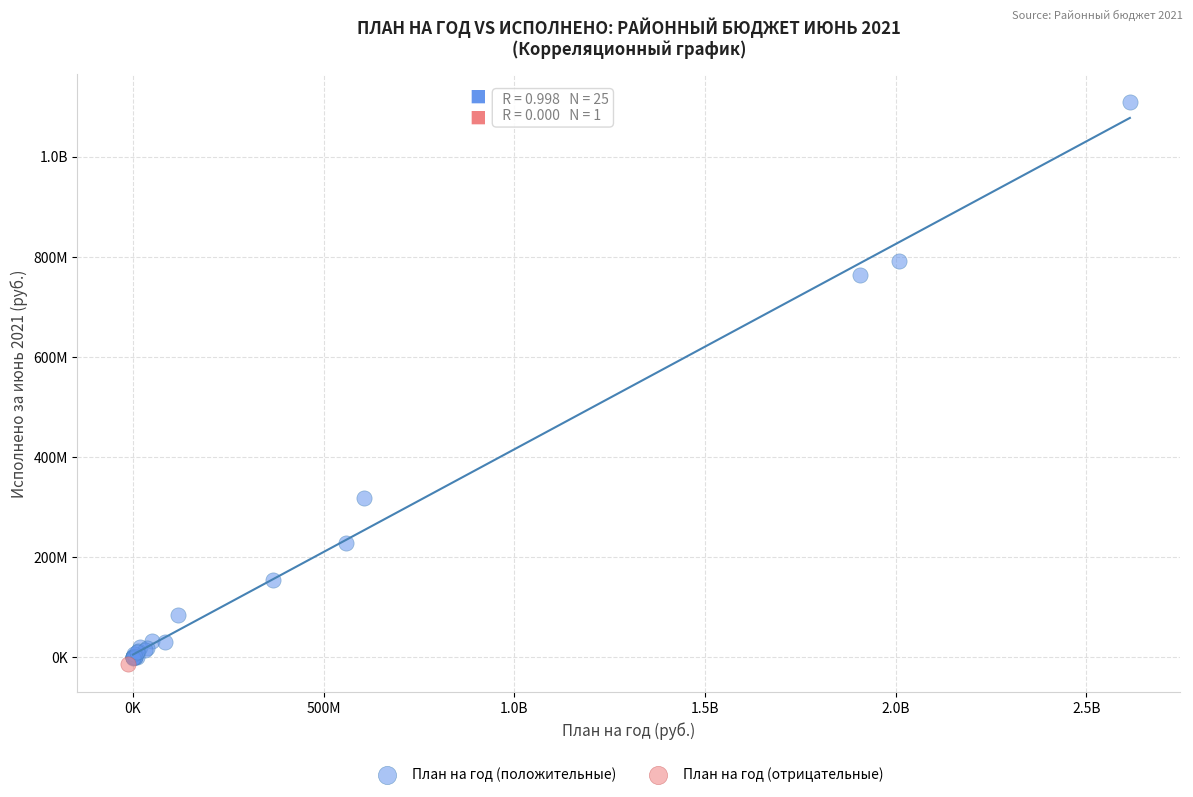

What are all the series names shown in the legend?

План на год (положительные), План на год (отрицательные)